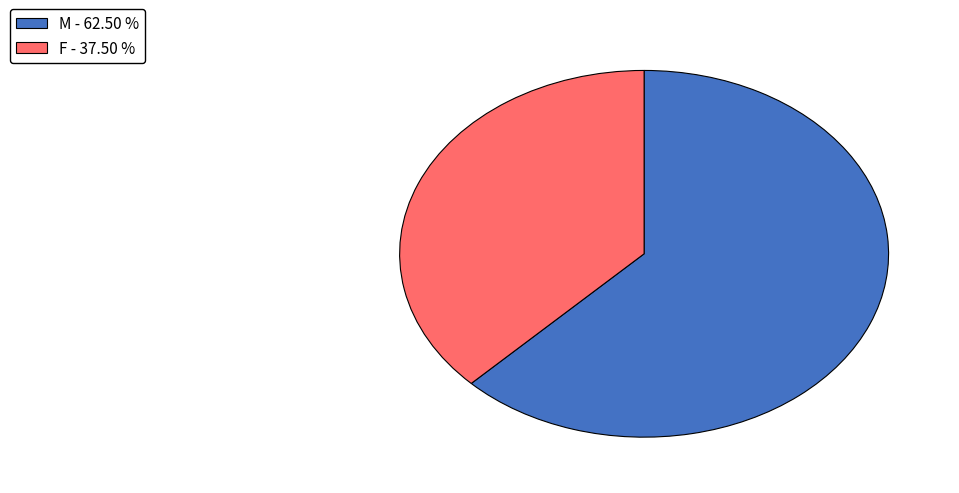

Which slice is the largest?

M